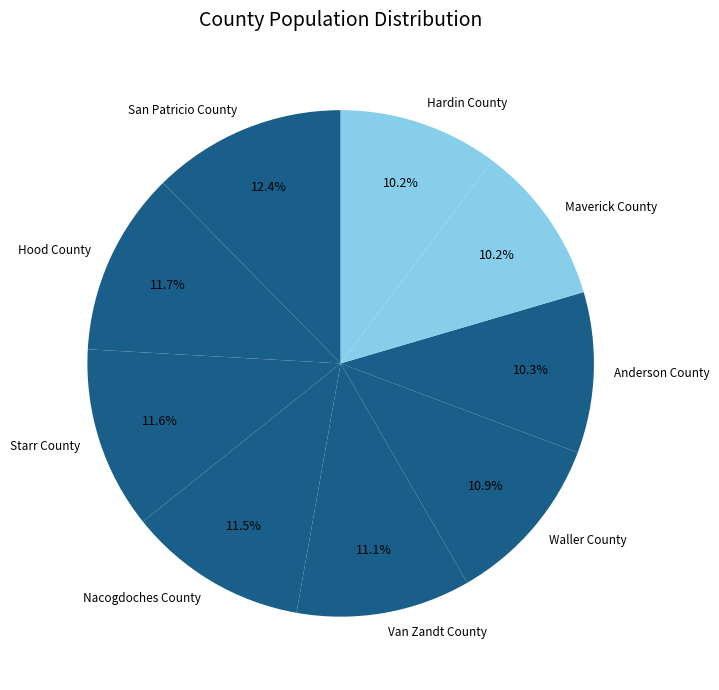

True or false: Nacogdoches County accounts for 25% of the total.

False